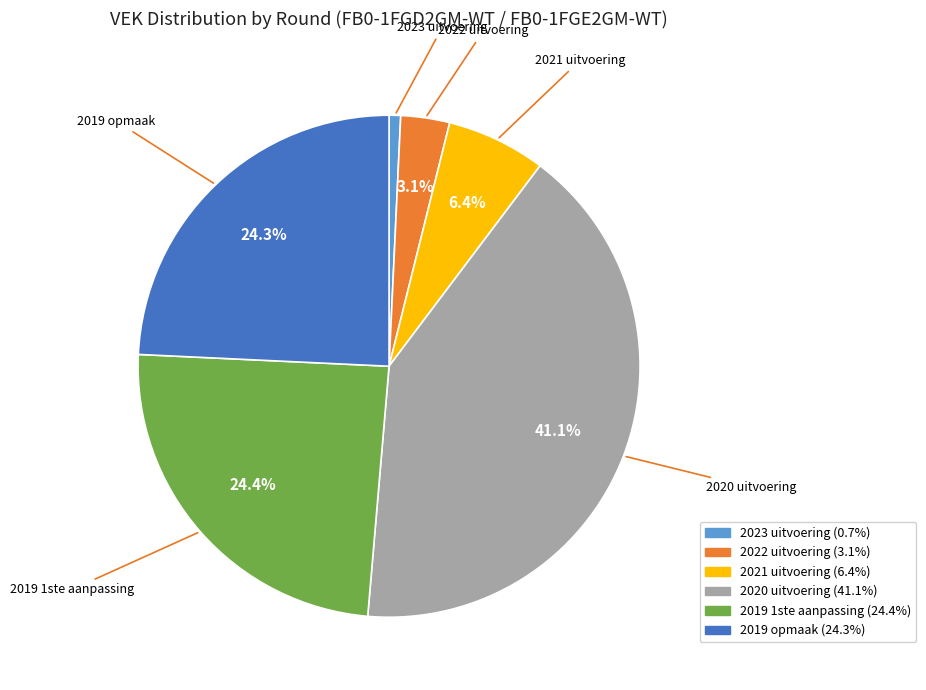

Is there any slice that represents more than half of the pie?

No